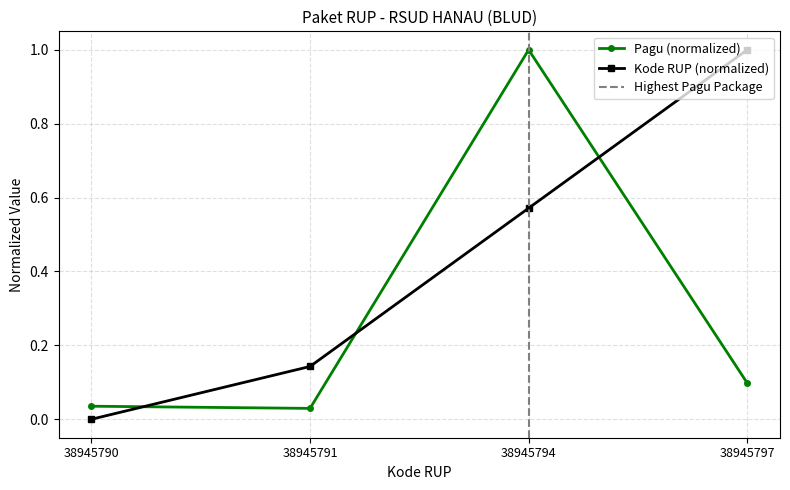

True or false: Kode RUP (normalized) has a value of 1.7 at 38945797.

False